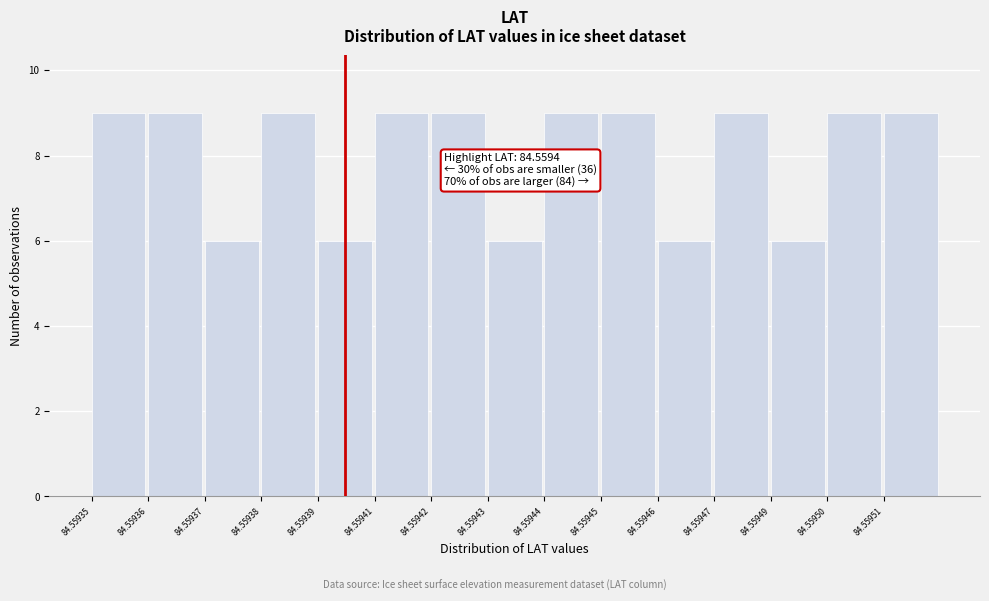

Reading right to left, extract all data points from this chart.

84.55951=9	84.55950=9	84.55949=6	84.55947=9	84.55946=6	84.55945=9	84.55944=9	84.55943=6	84.55942=9	84.55941=9	84.55939=6	84.55938=9	84.55937=6	84.55936=9	84.55935=9